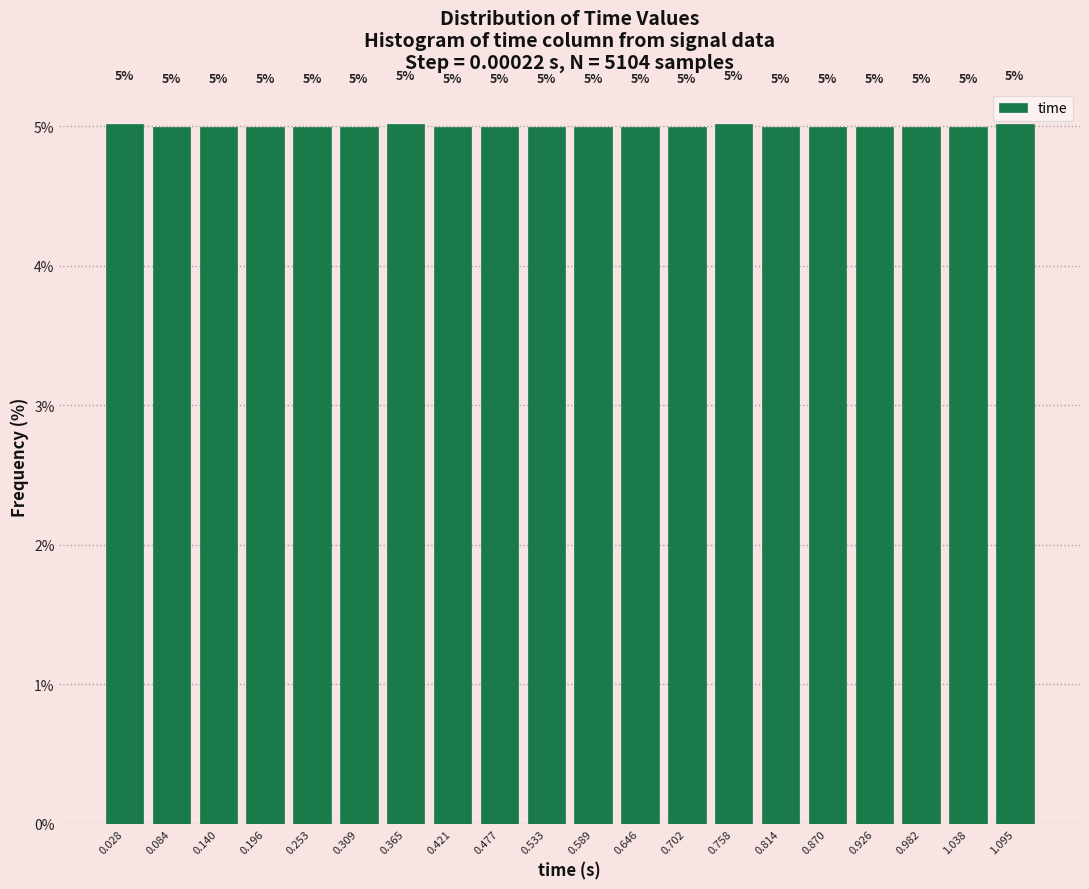

Reading left to right, list every bar in this chart as the range it spans on the x-axis followed by its height. The bar edges are not printed on the chart, so give them approximately, as read against the axis.

0.00 to 0.06: 5
0.06 to 0.11: 5
0.11 to 0.17: 5
0.17 to 0.22: 5
0.22 to 0.28: 5
0.28 to 0.34: 5
0.34 to 0.39: 5
0.39 to 0.45: 5
0.45 to 0.51: 5
0.51 to 0.56: 5
0.56 to 0.62: 5
0.62 to 0.67: 5
0.67 to 0.73: 5
0.73 to 0.79: 5
0.79 to 0.84: 5
0.84 to 0.90: 5
0.90 to 0.95: 5
0.95 to 1.01: 5
1.01 to 1.07: 5
1.07 to 1.12: 5